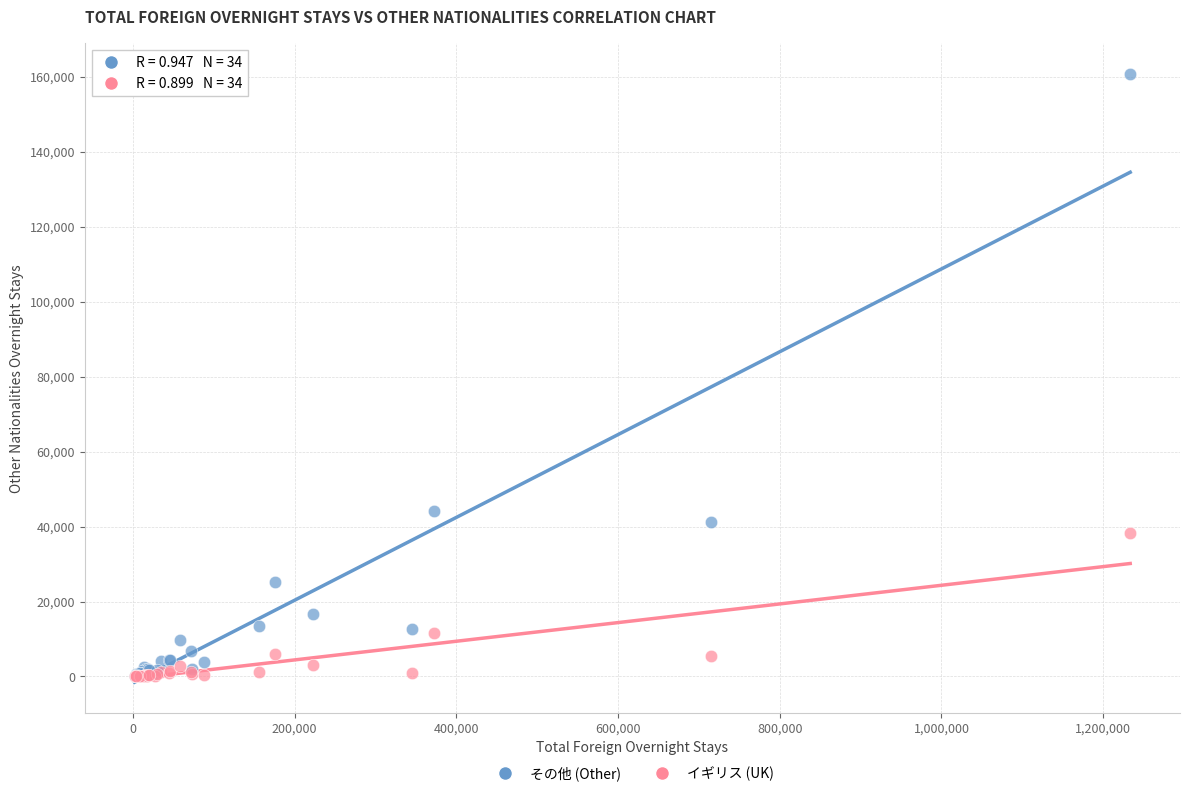

What are all the series names shown in the legend?

その他 (Other), イギリス (UK)